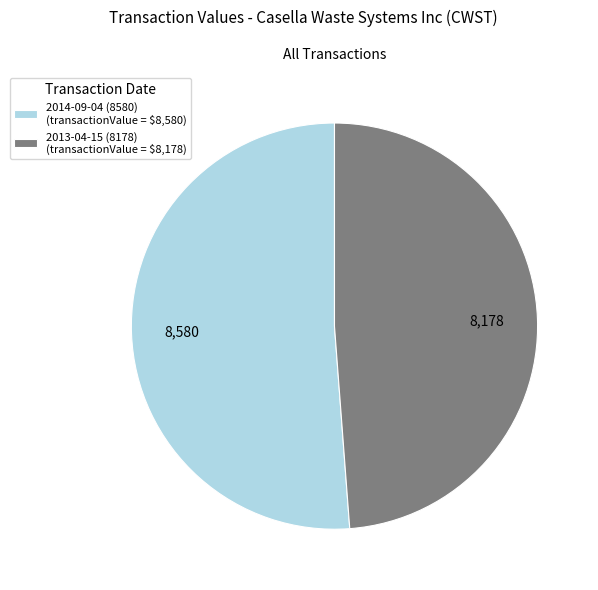

Does any single category account for the majority?

Yes